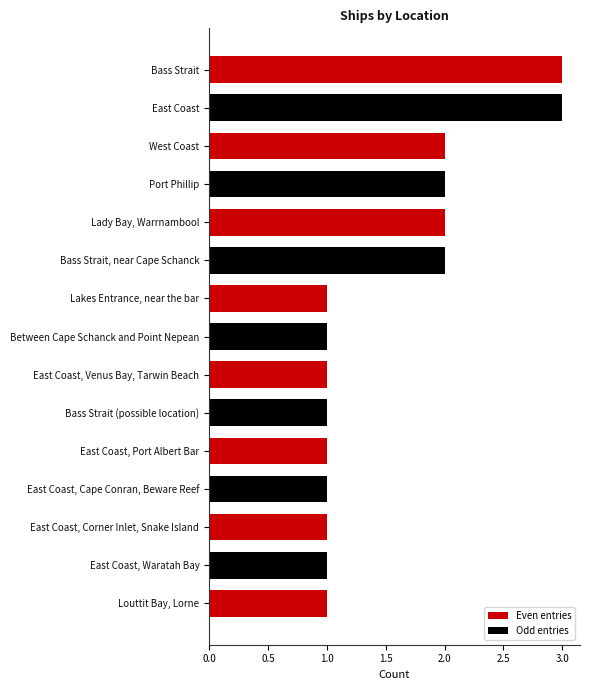

What is the change in value from West Coast to East Coast, Venus Bay, Tarwin Beach?

-1